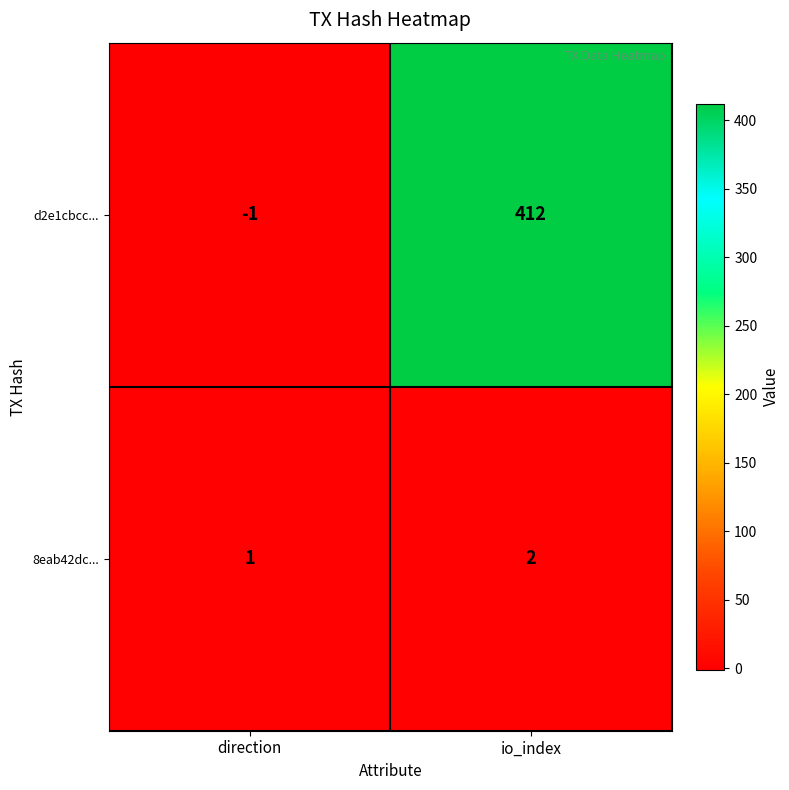

How many values in d2e1cbcc... are above zero?

1